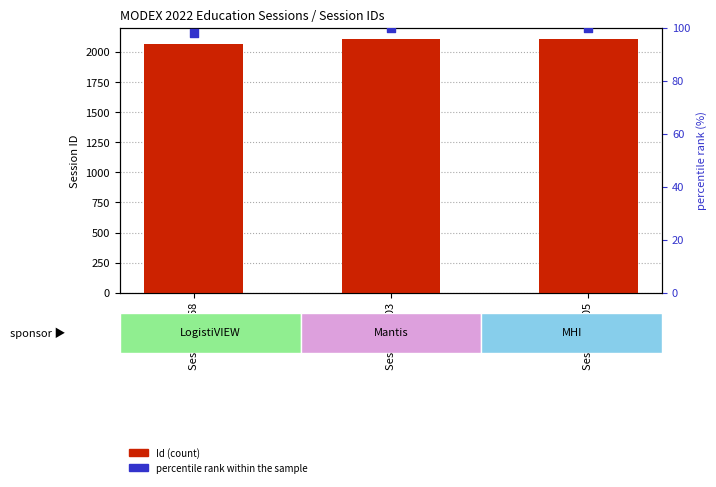

What are all the series names shown in the legend?

Id, percentile rank within the sample